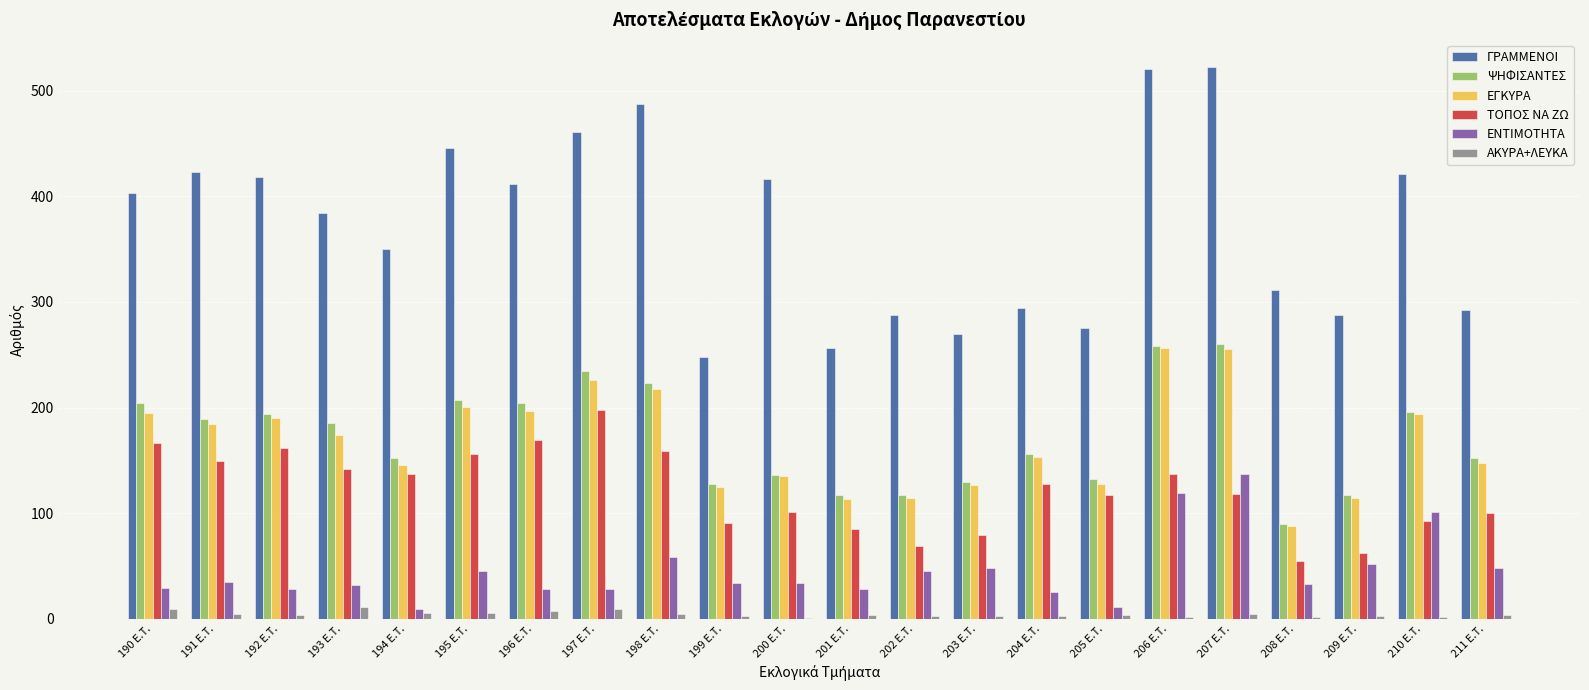

What is the sum of all ΓΡΑΜΜΕΝΟΙ values?

8185